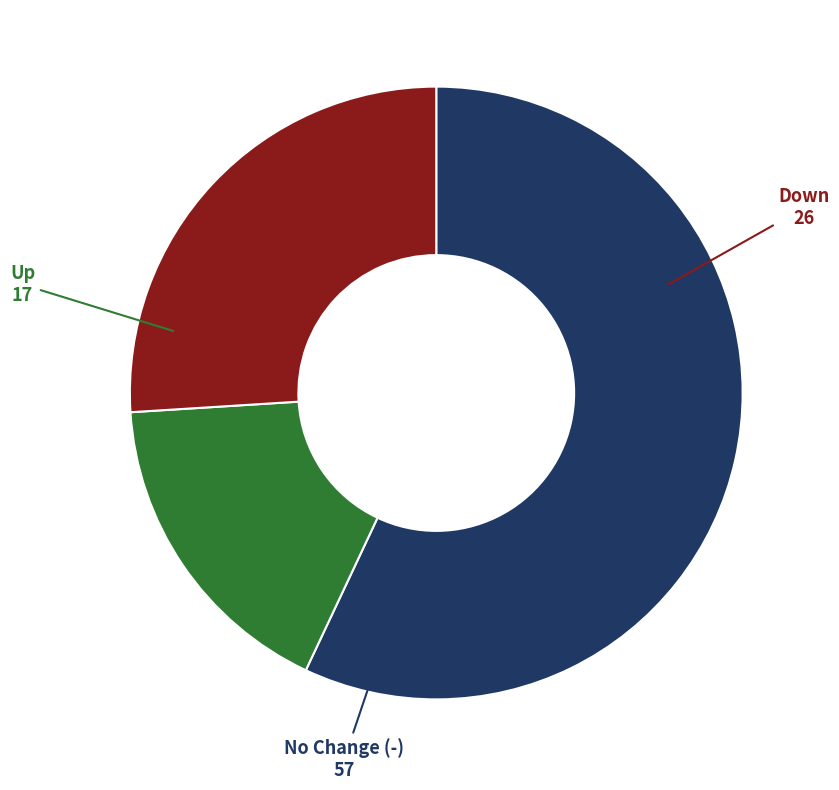

Is there any slice that represents more than half of the pie?

Yes